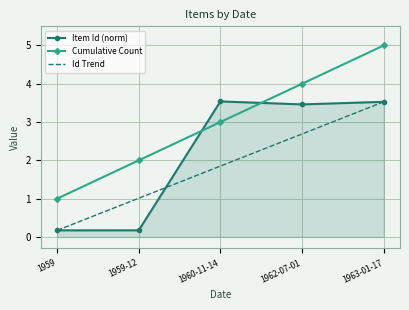

True or false: there are more than 1 points higher than both neighbors.

False